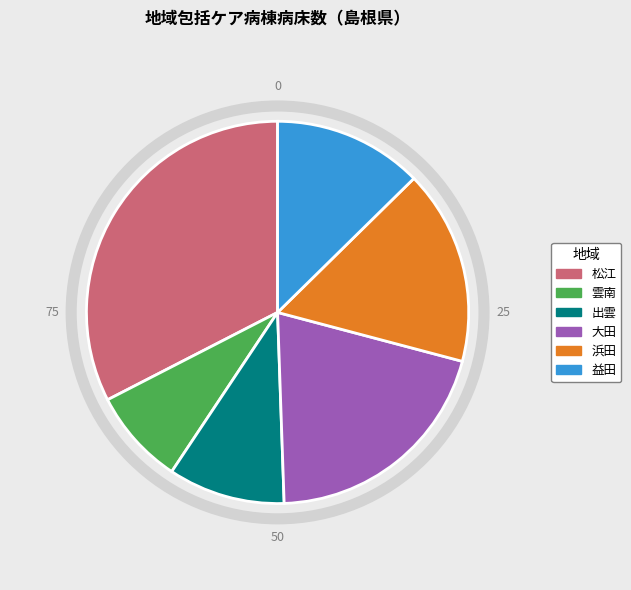

How many slices are in this pie chart?

6